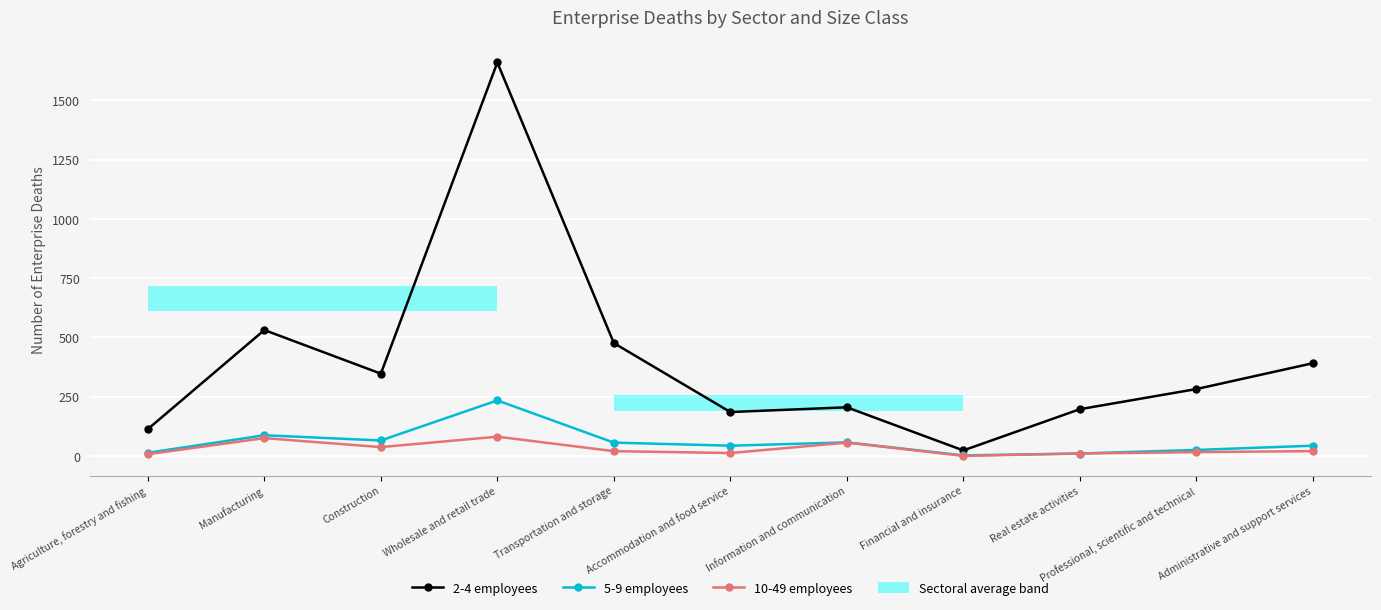

Reading right to left, list all the values displayed in this chart.

2-4 employees: Administrative and support services=391	Professional, scientific and technical=282	Real estate activities=197	Financial and insurance=23	Information and communication=205	Accommodation and food service=185	Transportation and storage=476	Wholesale and retail trade=1660	Construction=347	Manufacturing=531	Agriculture, forestry and fishing=113
5-9 employees: Administrative and support services=43	Professional, scientific and technical=25	Real estate activities=10	Financial and insurance=2	Information and communication=57	Accommodation and food service=43	Transportation and storage=56	Wholesale and retail trade=234	Construction=65	Manufacturing=87	Agriculture, forestry and fishing=13
10-49 employees: Administrative and support services=20	Professional, scientific and technical=16	Real estate activities=10	Financial and insurance=0	Information and communication=56	Accommodation and food service=12	Transportation and storage=20	Wholesale and retail trade=81	Construction=37	Manufacturing=75	Agriculture, forestry and fishing=7